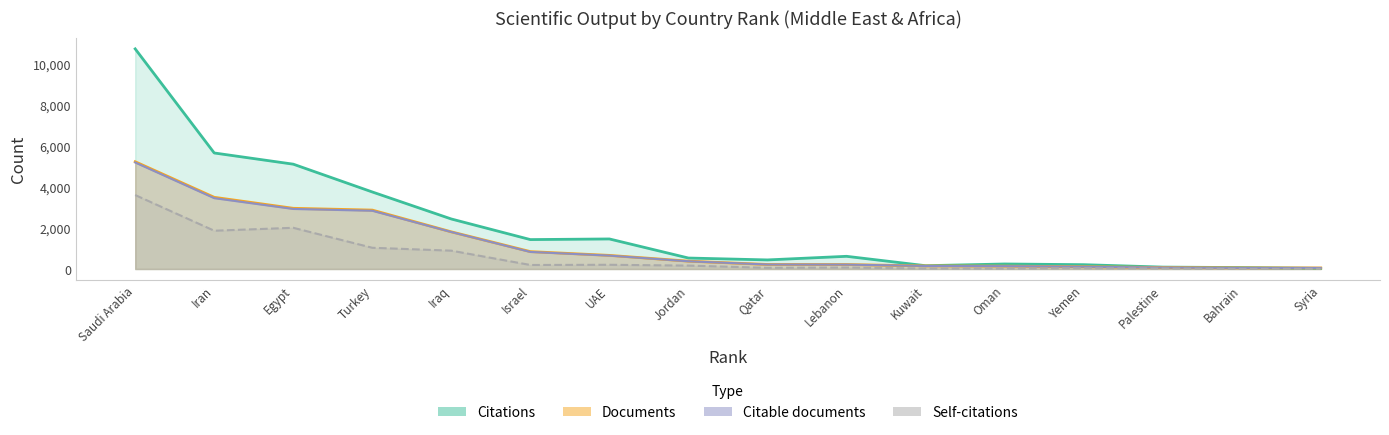

Is it true that Self-citations equals 1865 at Iran?

True